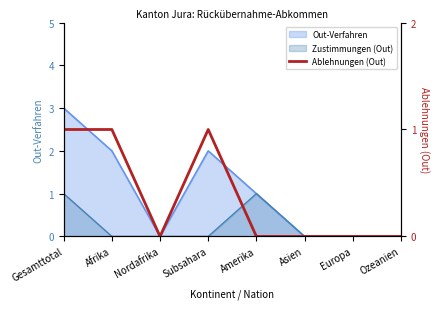

Which category has the lowest value across all series?

Nordafrika